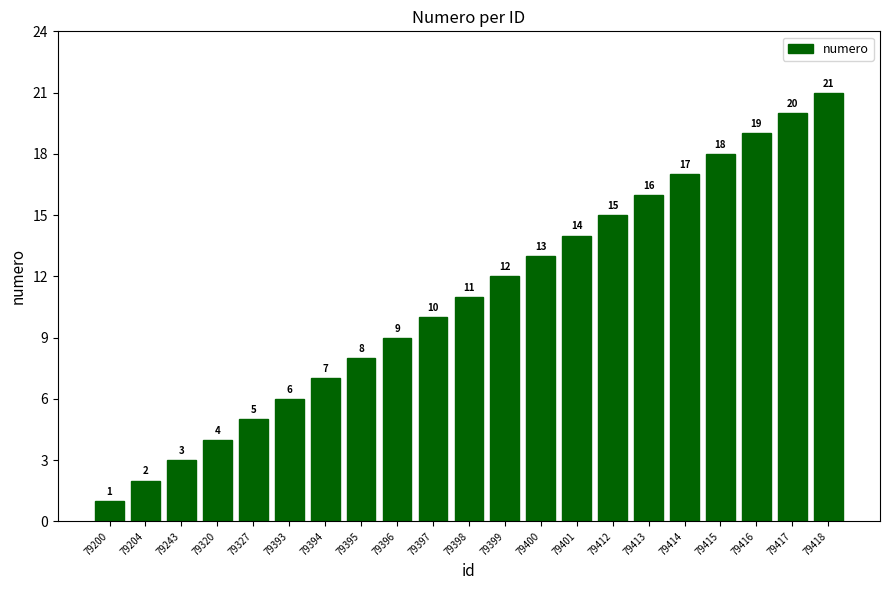

How many bars are there in total?

21